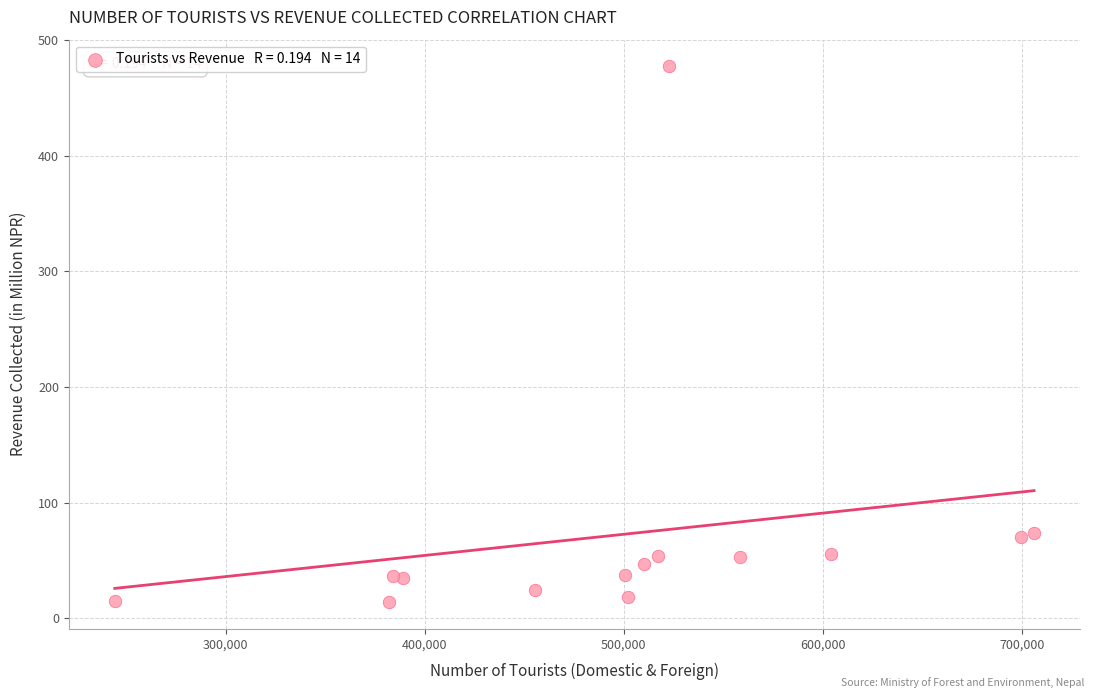

What is the range of X values (max minus min)?

461897.0